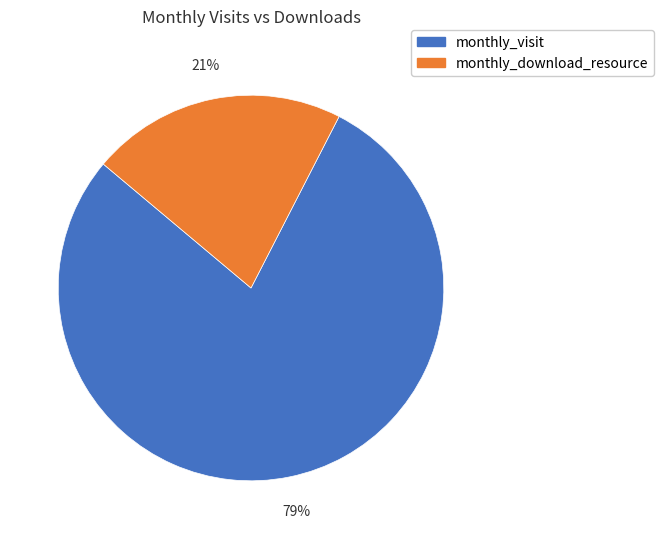

Is there any slice that represents more than half of the pie?

Yes